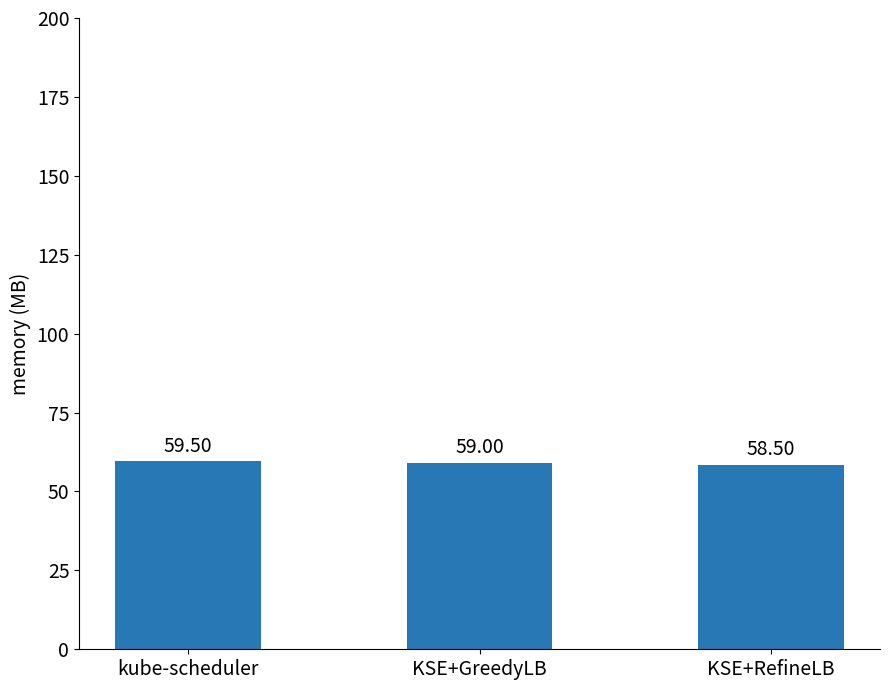

List the labels in order of value, smallest first.

KSE+RefineLB, KSE+GreedyLB, kube-scheduler